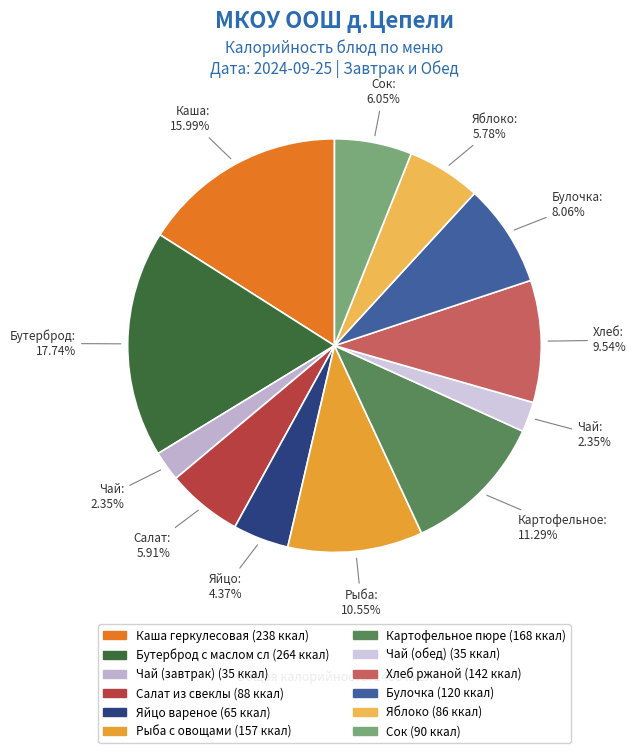

How many slices are in this pie chart?

12